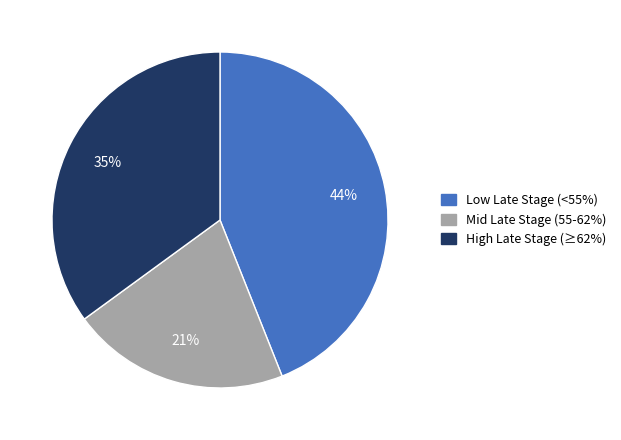

Rank the categories by value from highest to lowest.

Low Late Stage (<55%), High Late Stage (≥62%), Mid Late Stage (55-62%)